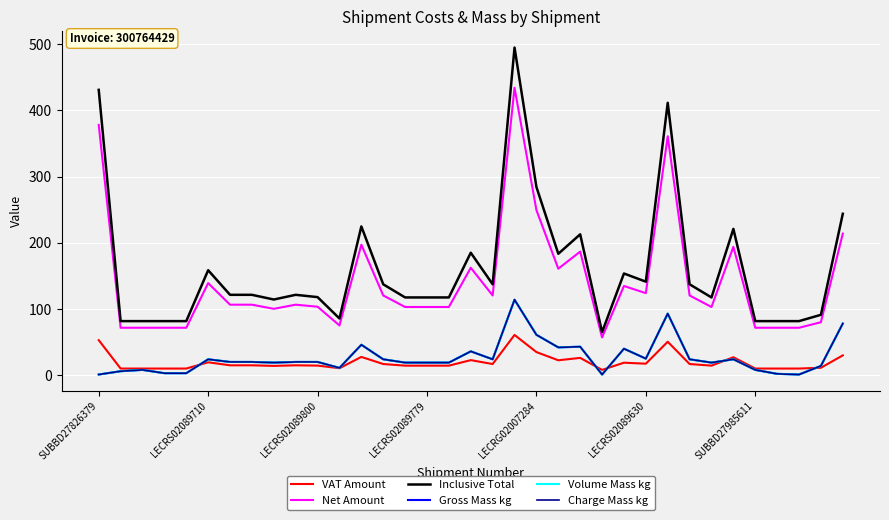

Does the chart display data point markers on the line(s)?

No